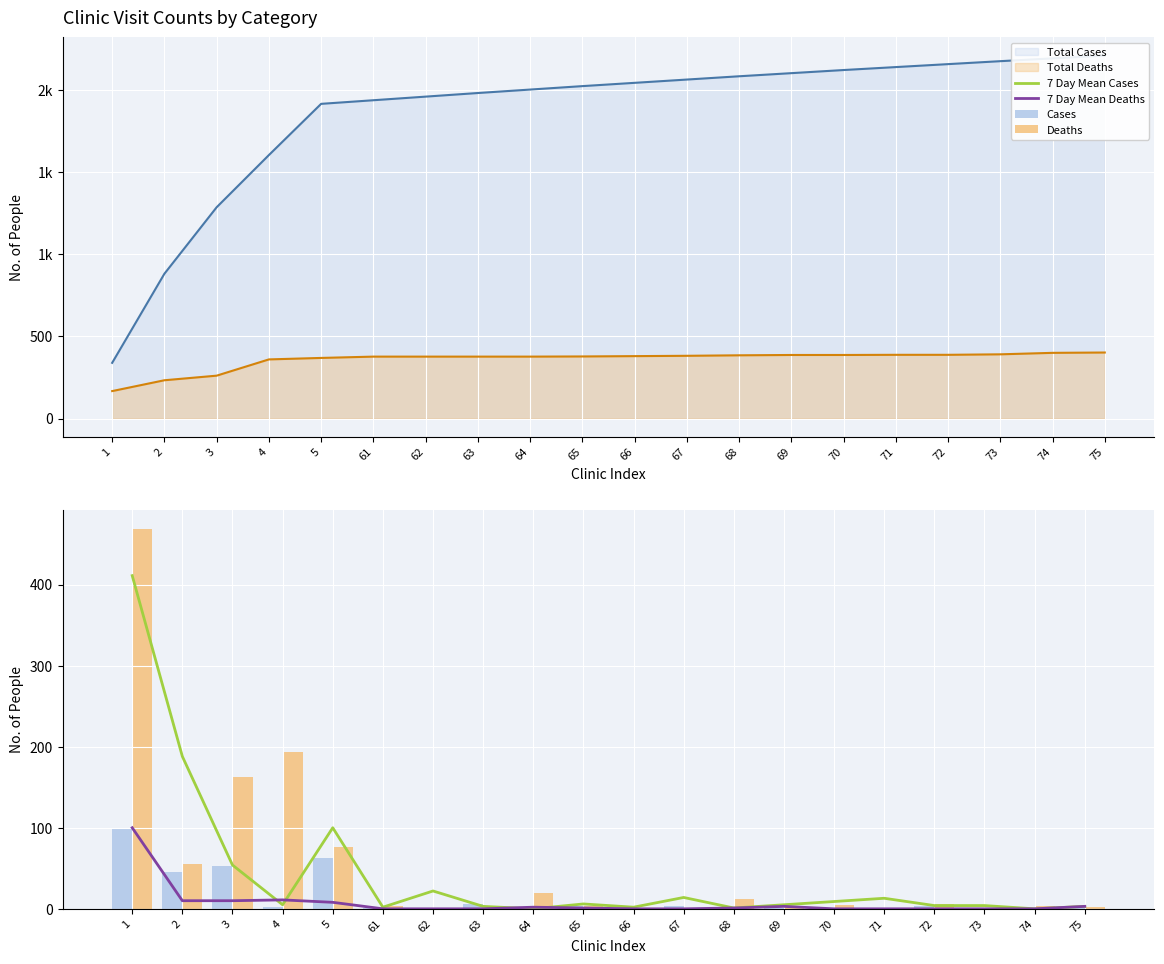

What is the difference between the maximum and minimum values in the Deaths series?

469